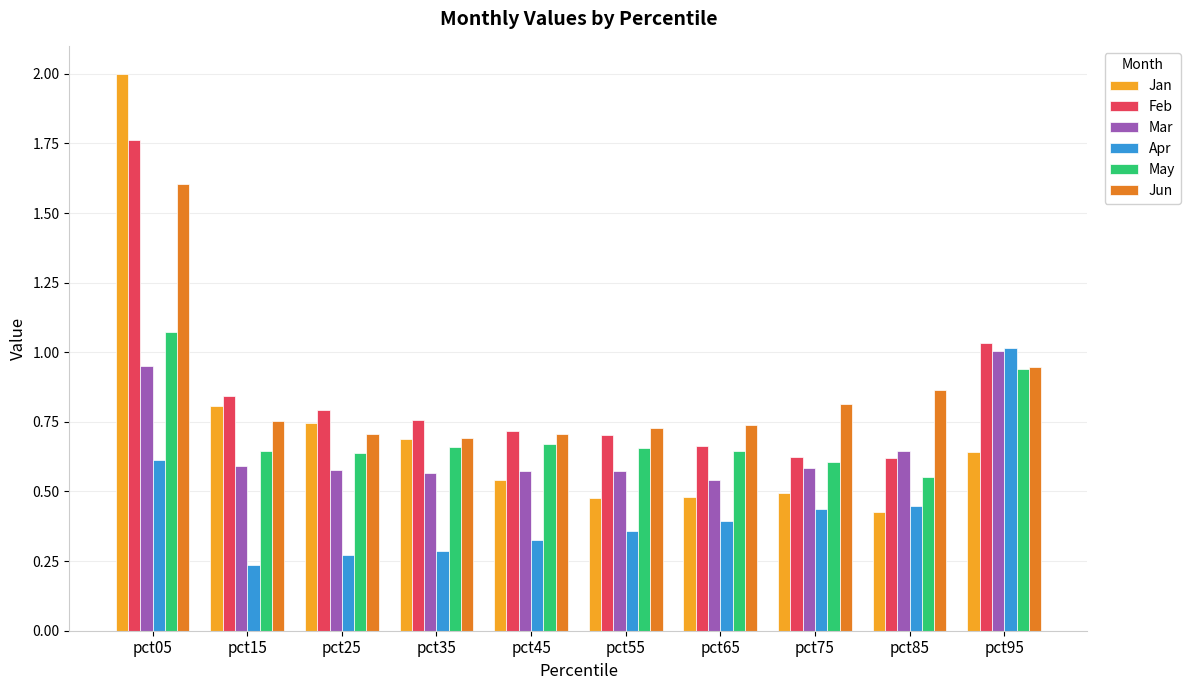

What is the total value across all series at pct65?

3.5